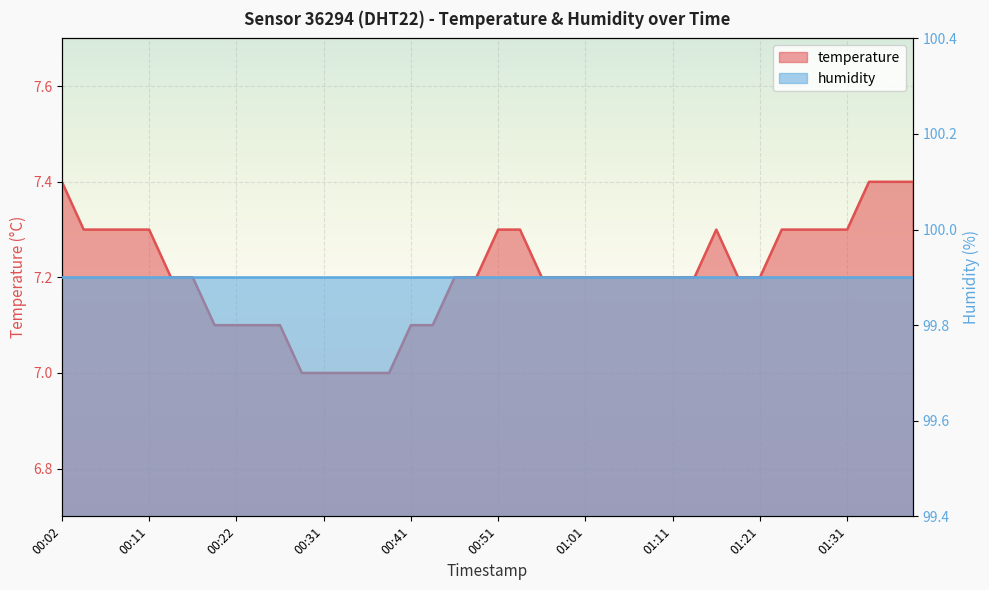

What is the greatest value displayed?

7.4